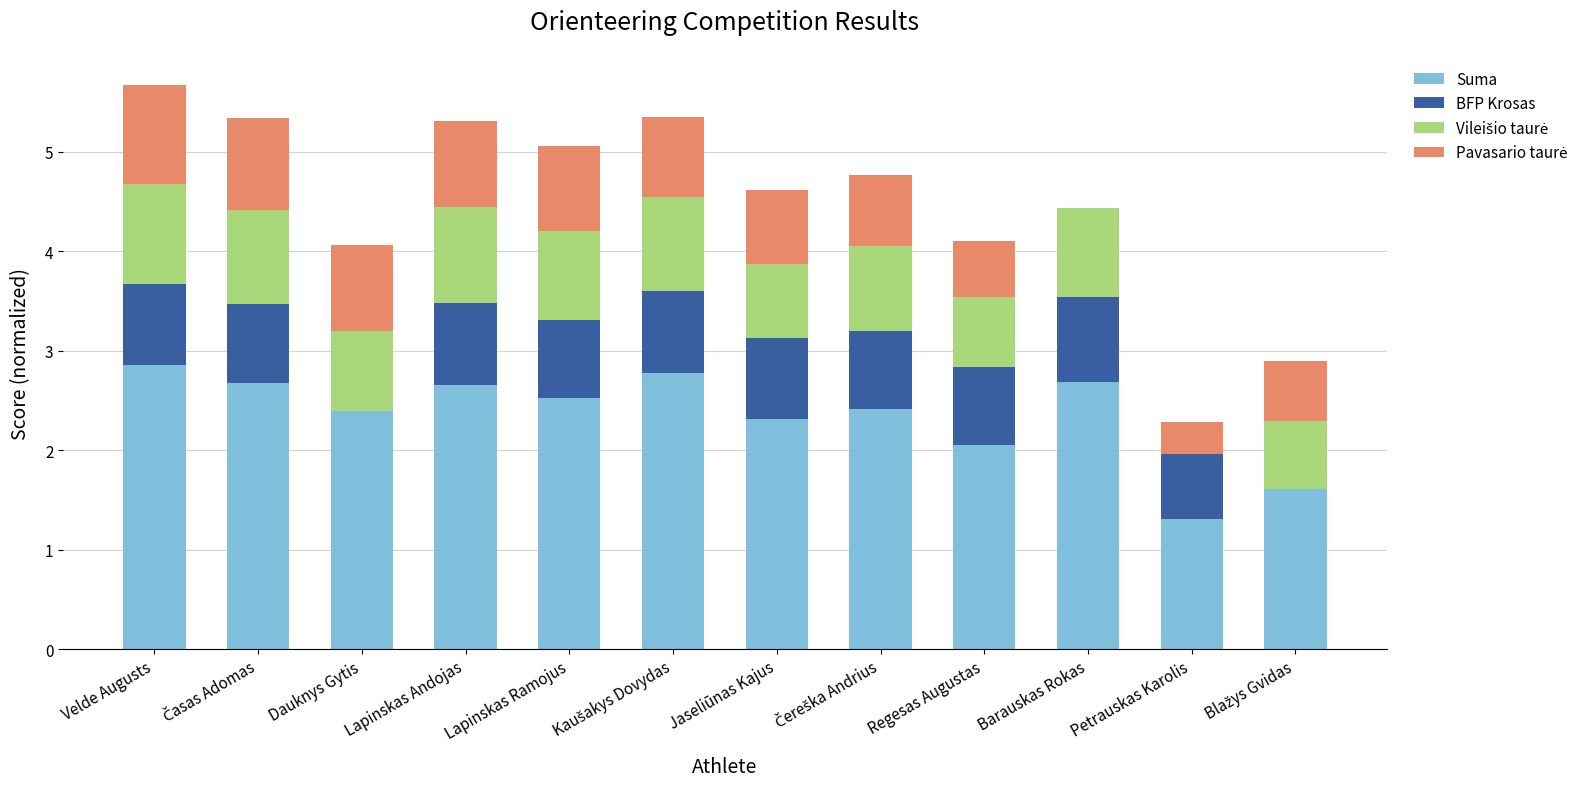

True or false: Suma has a value of 4.4 at Barauskas Rokas.

False